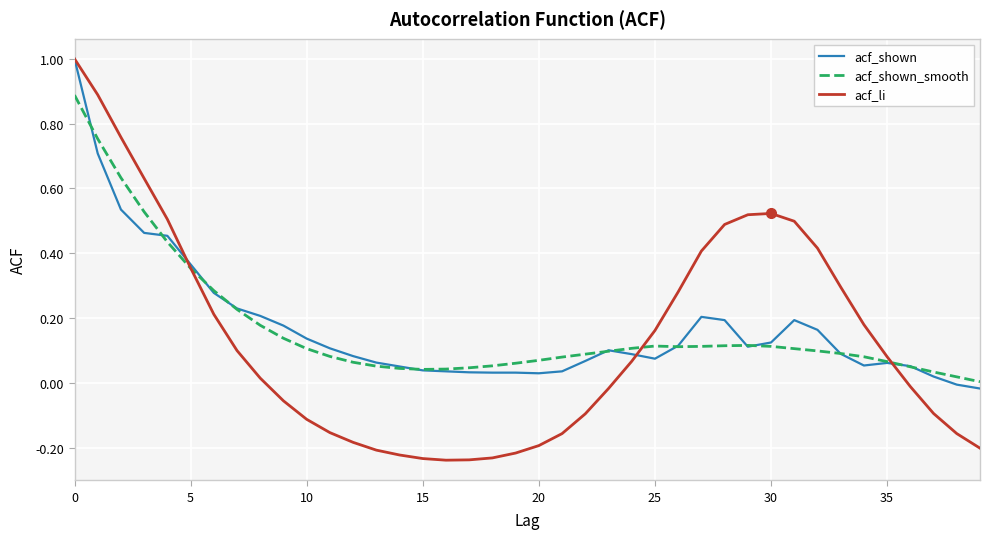

Which series has the largest range (max minus min)?

acf_li